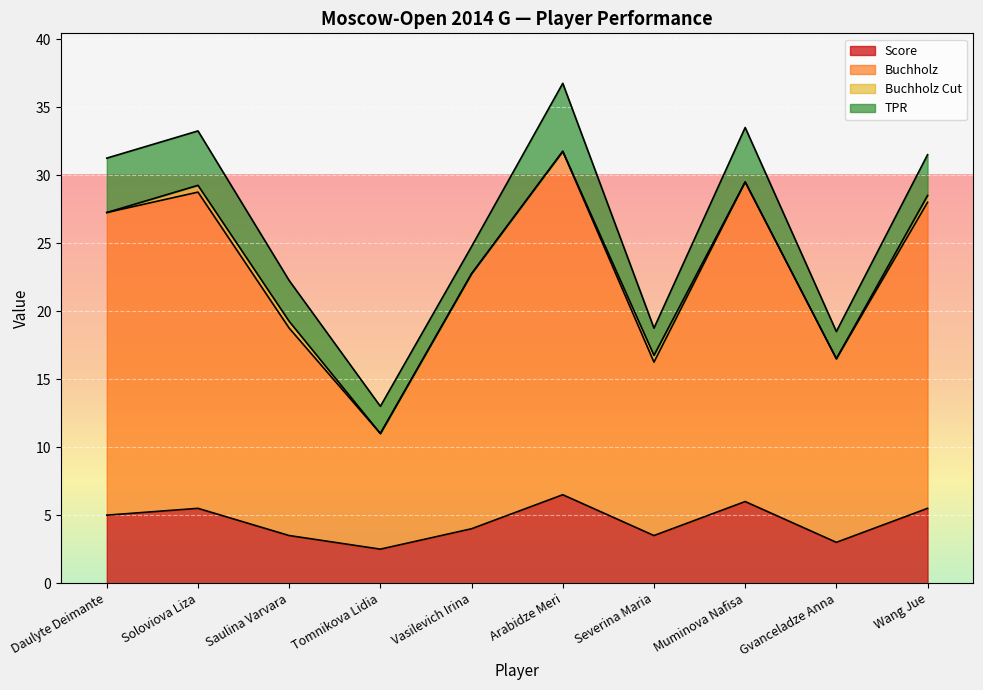

True or false: Buchholz and Score intersect in this chart.

False